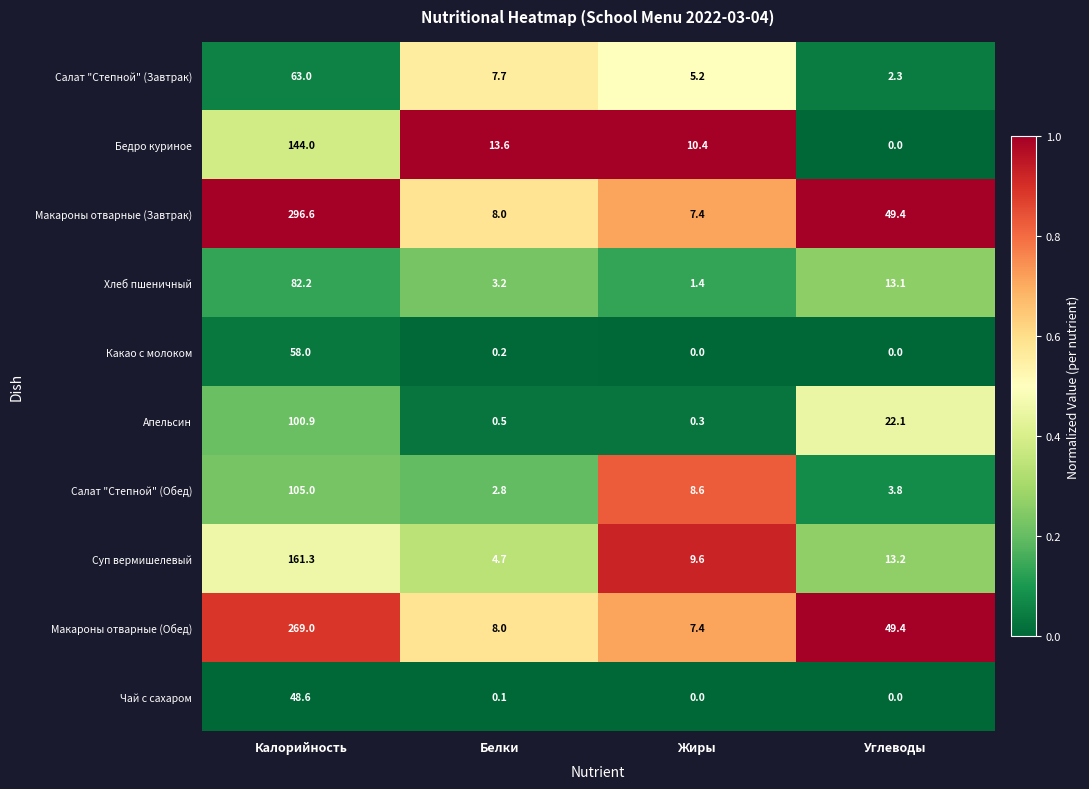

List the series in order of their peak value, lowest first.

Чай с сахаром, Какао с молоком, Салат "Степной" (Завтрак), Хлеб пшеничный, Апельсин, Салат "Степной" (Обед), Бедро куриное, Суп вермишелевый, Макароны отварные (Обед), Макароны отварные (Завтрак)